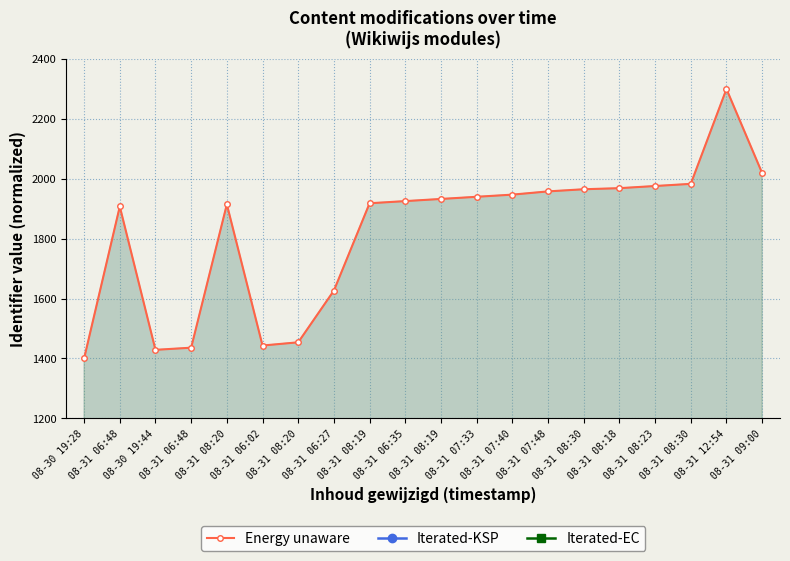

Where is the first local minimum for Iterated-EC?

08-30 19:44